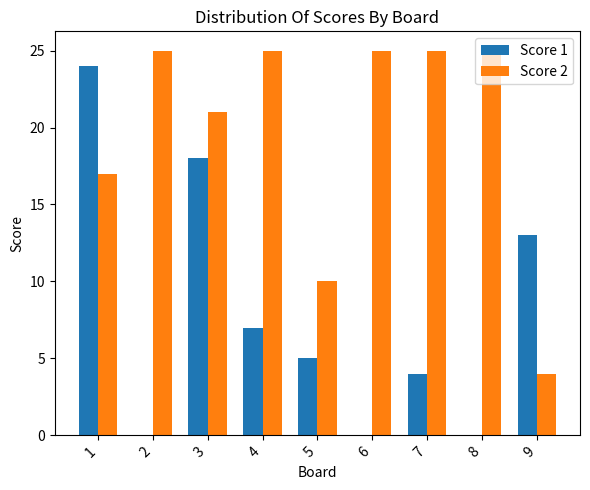

What is the highest value of the Score 1 series?

24